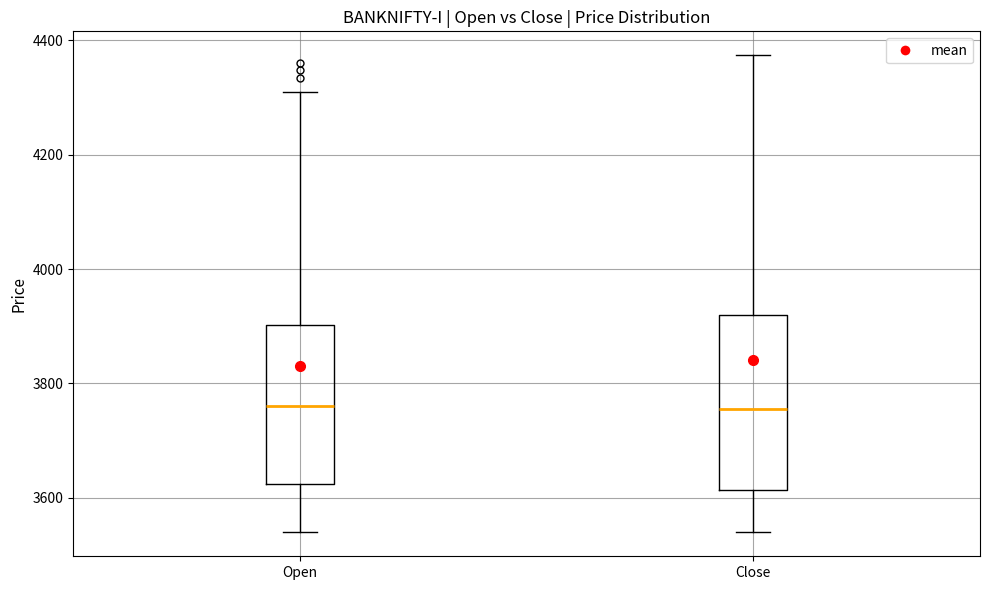

Reading left to right, transcribe this box plot: for each box, give where its median line is, the range the box spans, and where its two whiskers end, as read against the y-axis. The values are not printed on the chart, so give them approximately, as read against the axis.

Open: median 3760, box 3620 to 3900, whiskers 3540 to 4320
Close: median 3760, box 3620 to 3920, whiskers 3540 to 4380